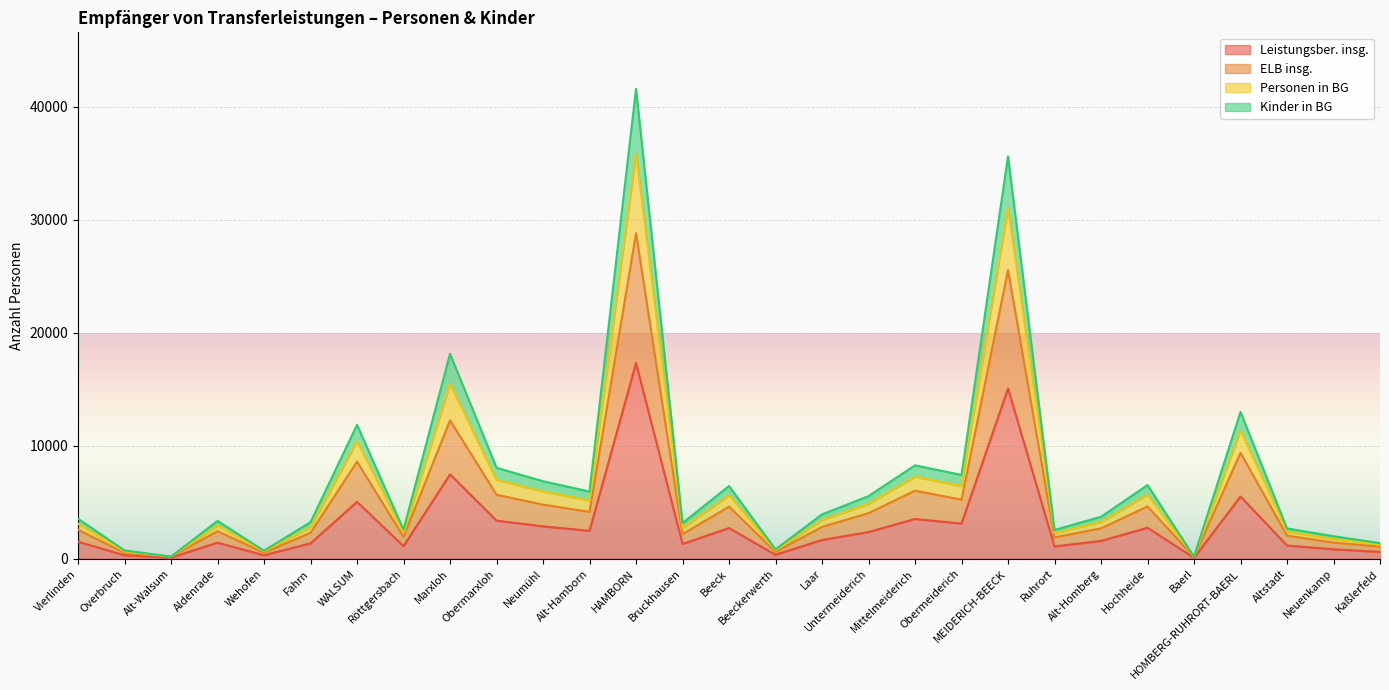

List the series in order of their overall mean, lowest first.

Leistungsber. insg., ELB insg., Kinder in BG, Personen in BG